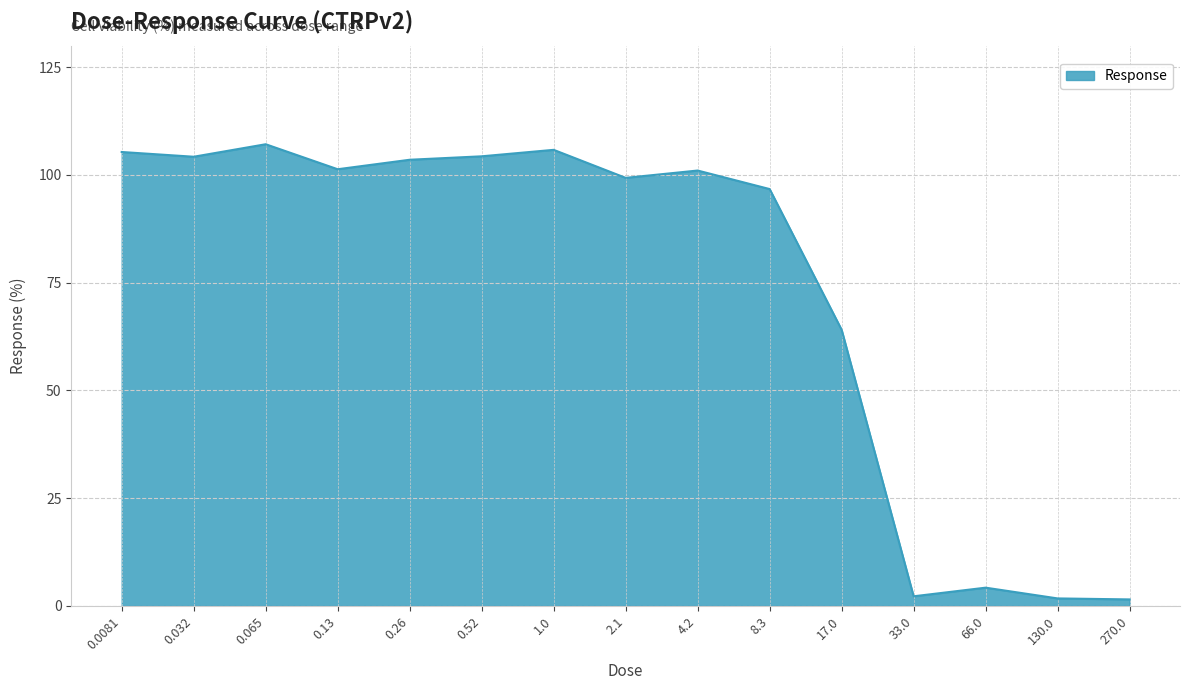

Where is the first local minimum?

0.032